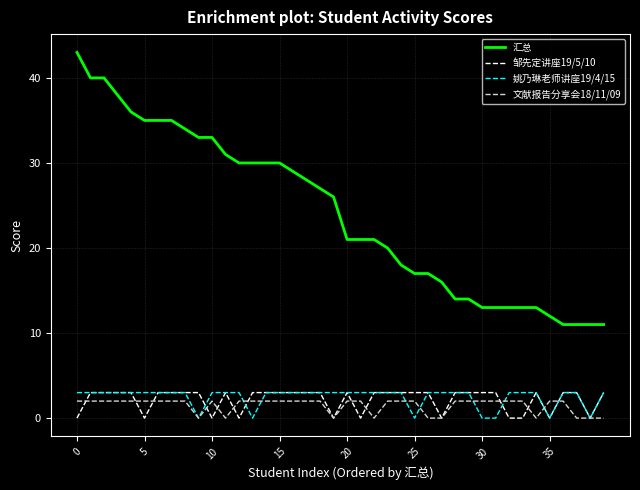

At how many categories does at least one series exceed 23?

20